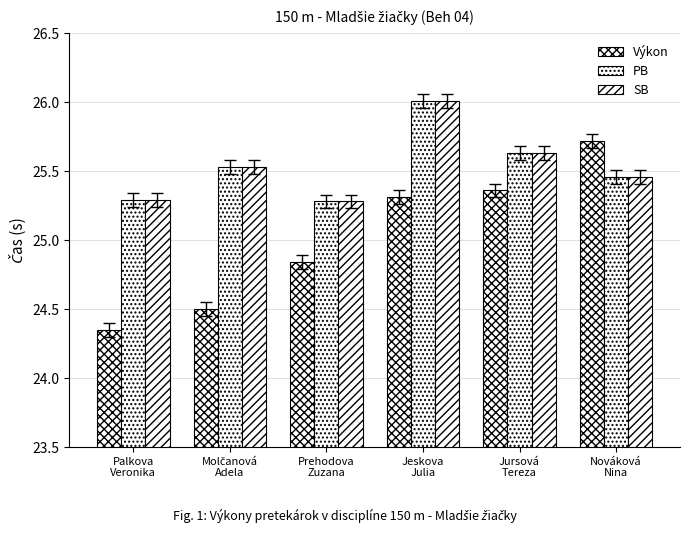

What is the label of the 3rd bar from the right?

Jeskova
Julia